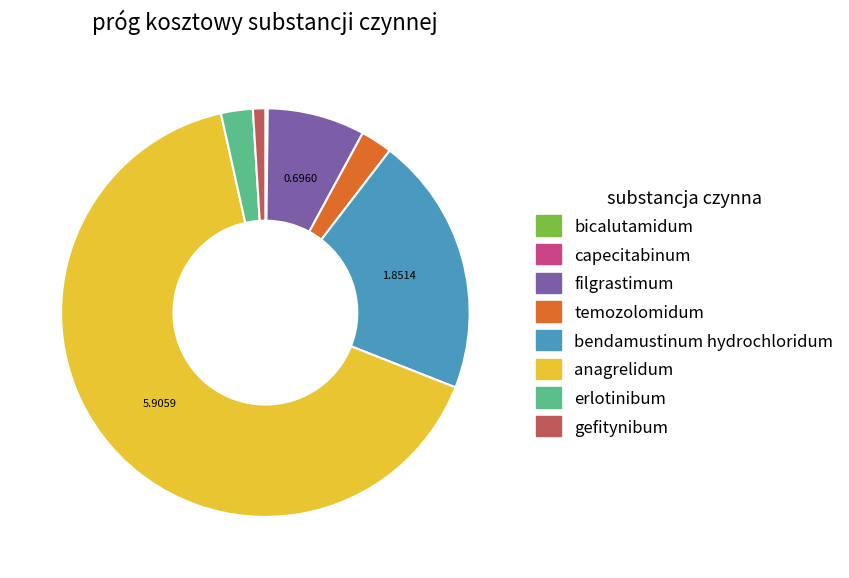

What is the largest slice in the pie chart?

anagrelidum